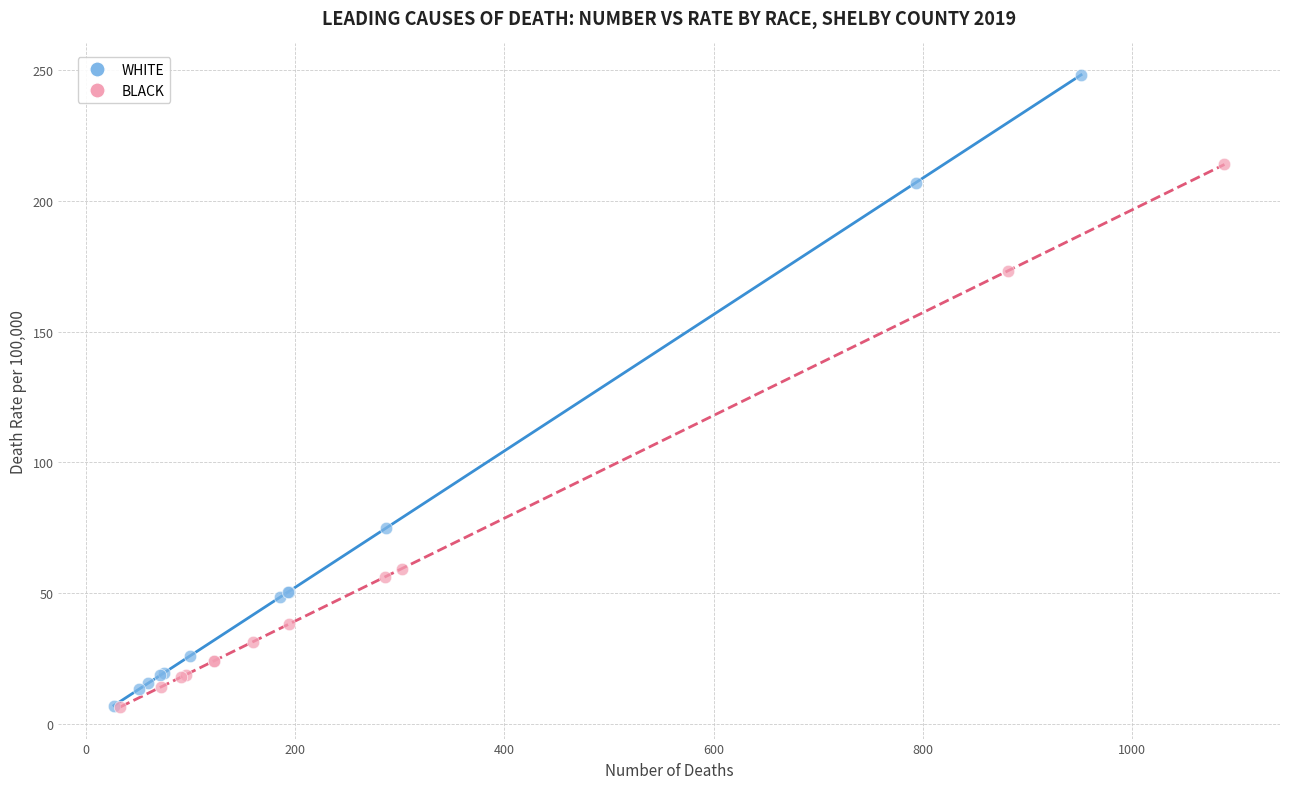

Which series contains the highest Y value?

WHITE